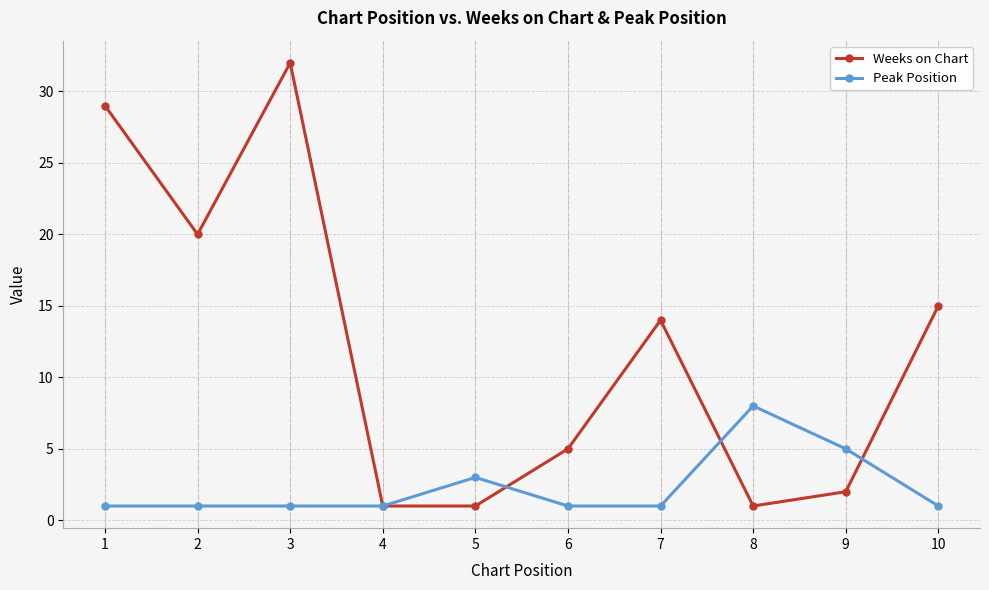

Which series has the largest total across all categories?

Weeks on Chart